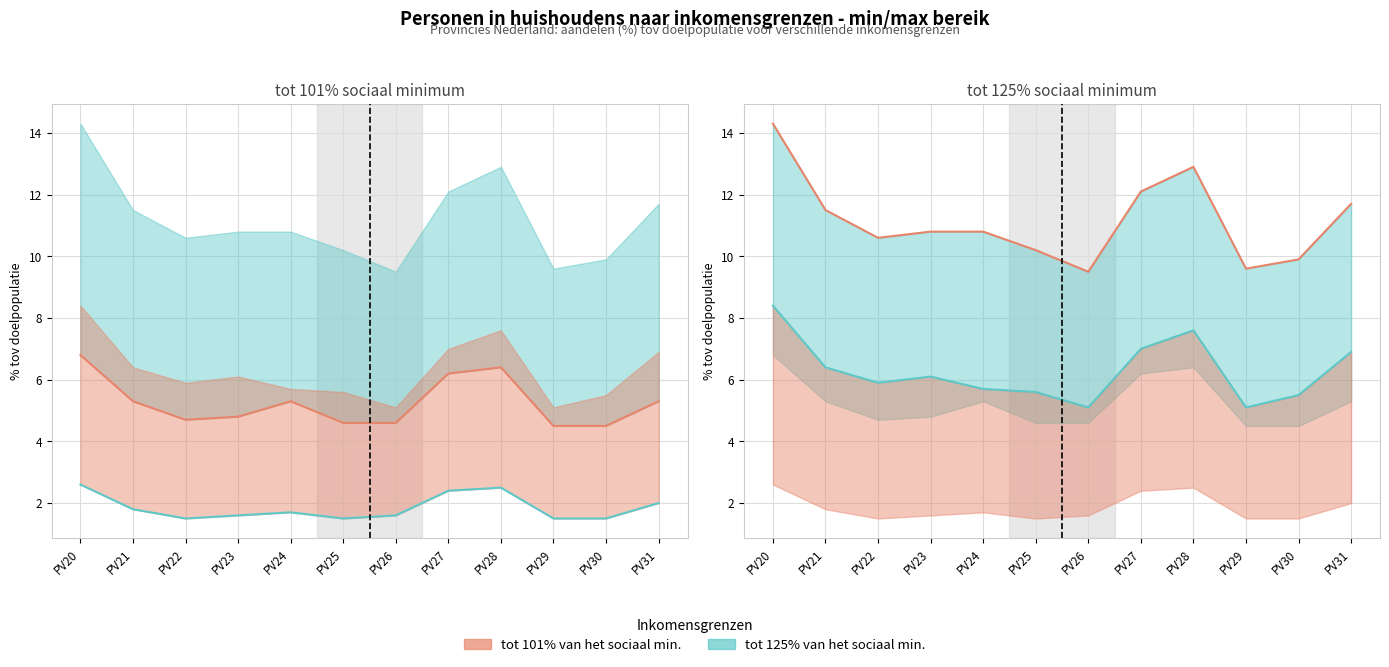

Is the value of tot 101% (lijn) at PV23 greater than the value of tot 125% (lijn) at PV26?

Yes